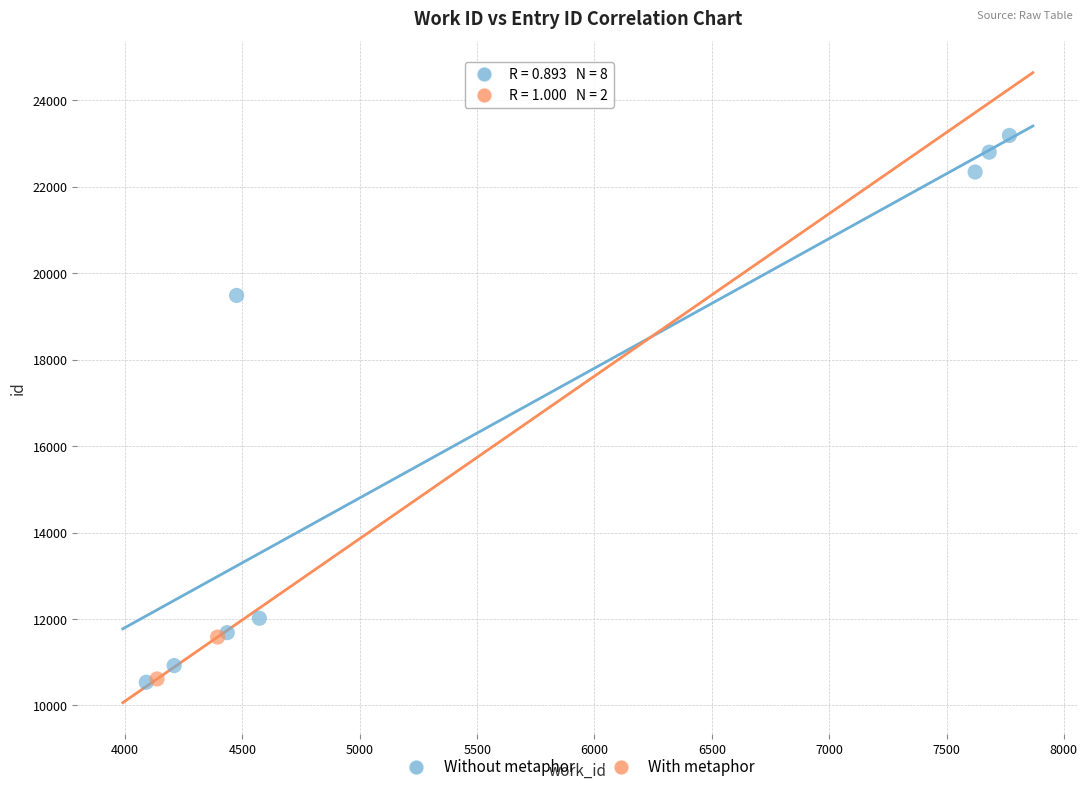

What are all the series names shown in the legend?

Without metaphor, With metaphor